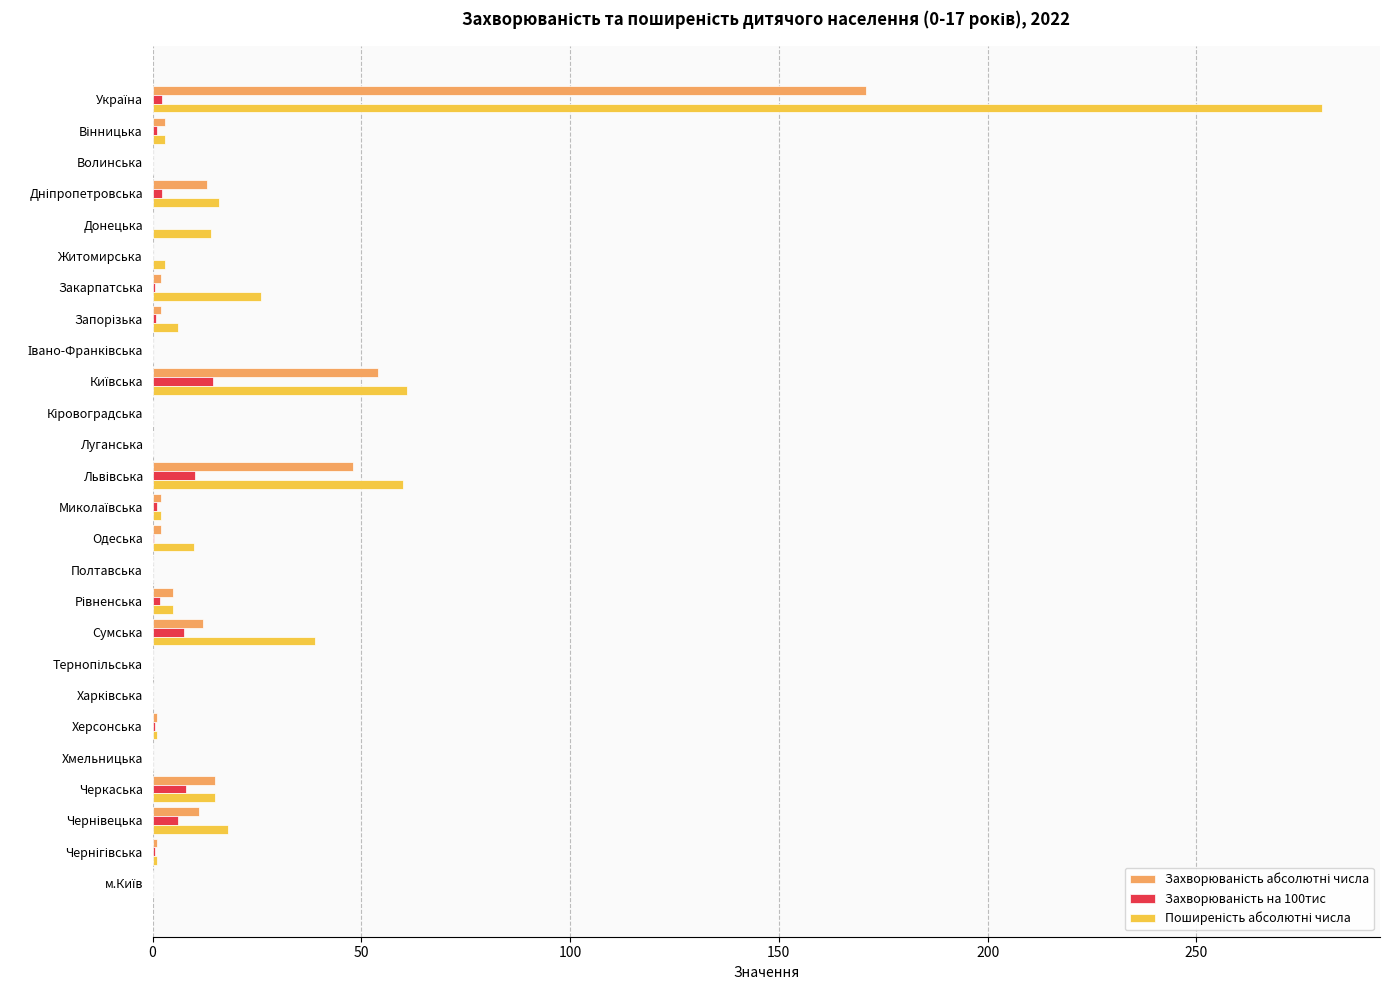

How many categories are shown in the chart?

26